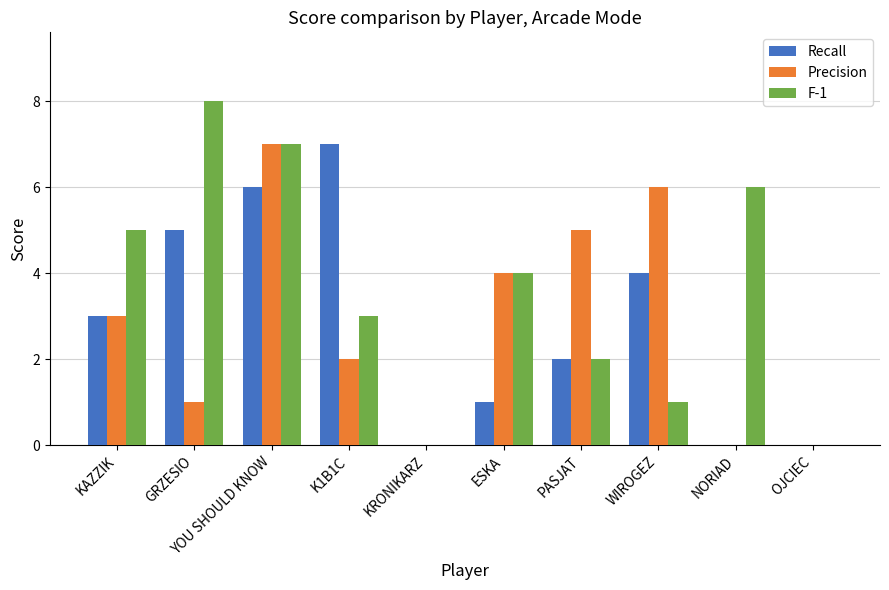

Which series has the largest total across all categories?

F-1